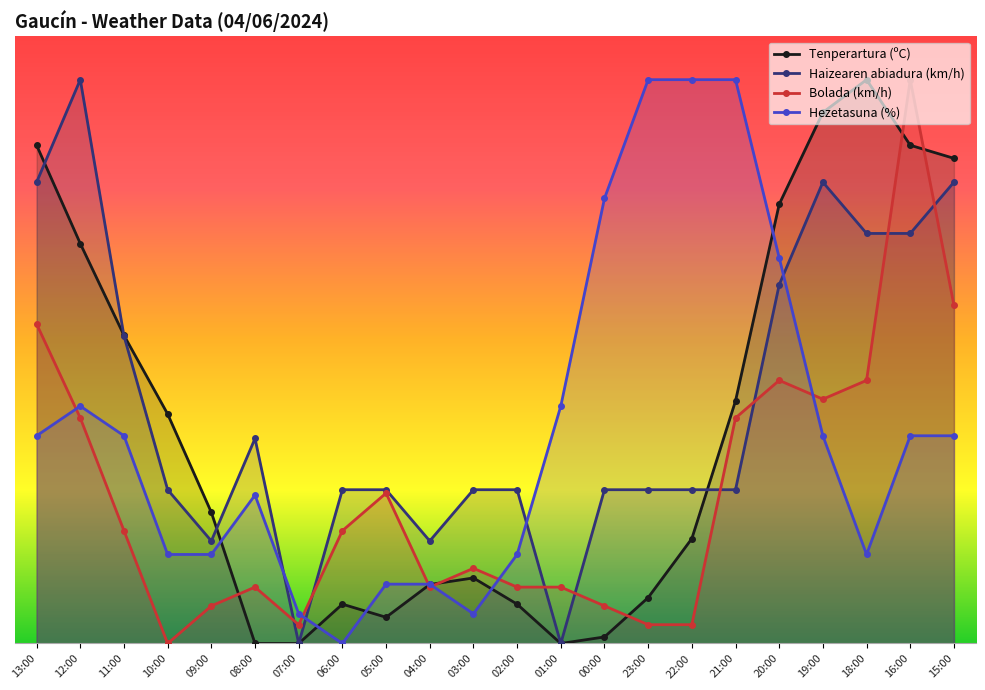

At which category is the sum across all series the highest?

16:00